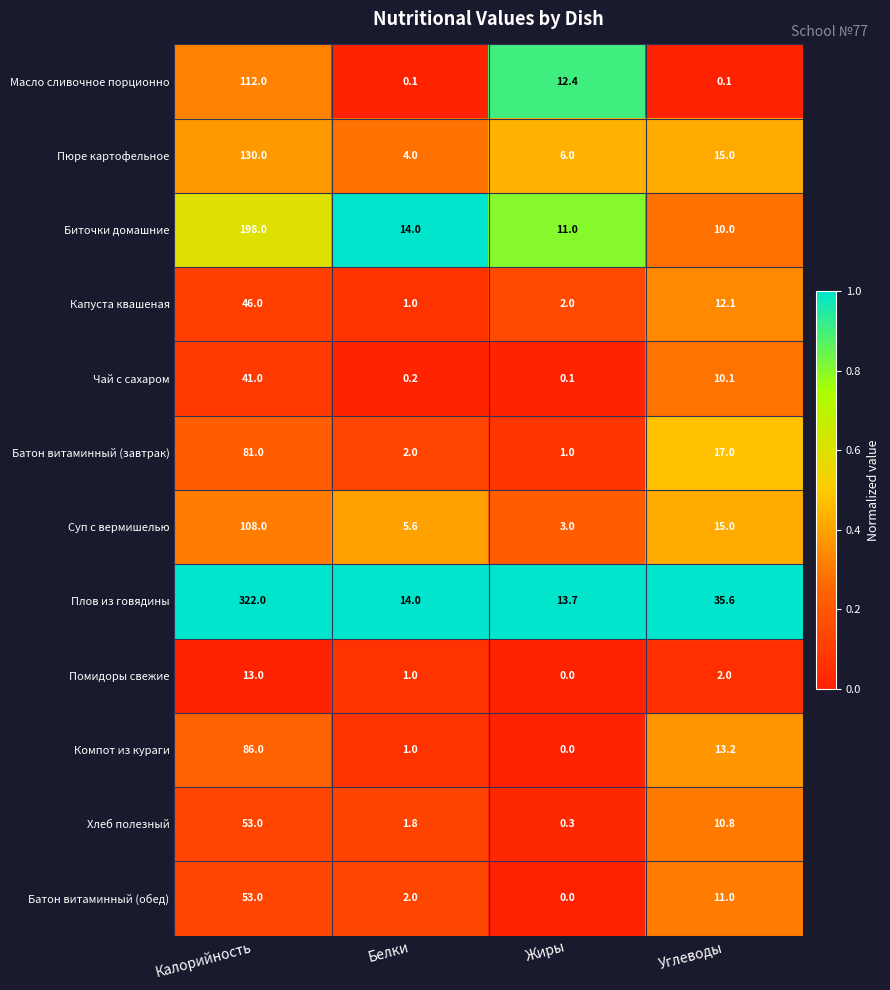

At which label does Батон витаминный (завтрак) first exceed 17?

Калорийность